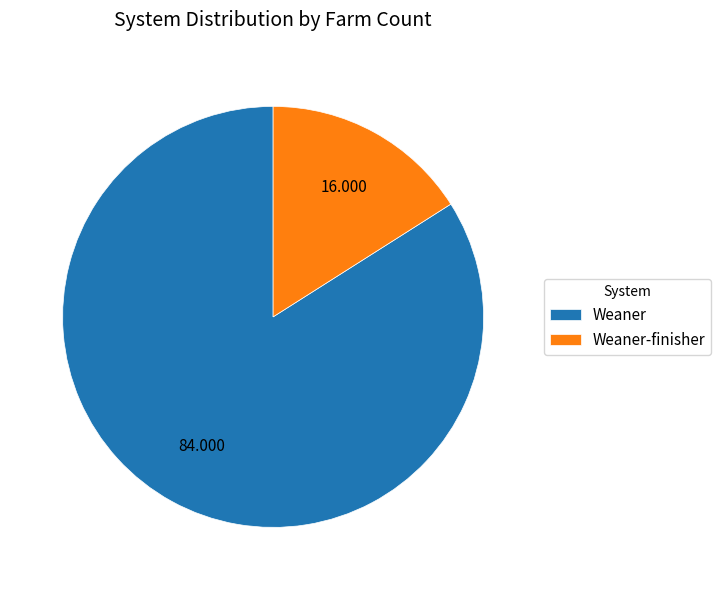

Rank the categories by value from lowest to highest.

Weaner-finisher, Weaner